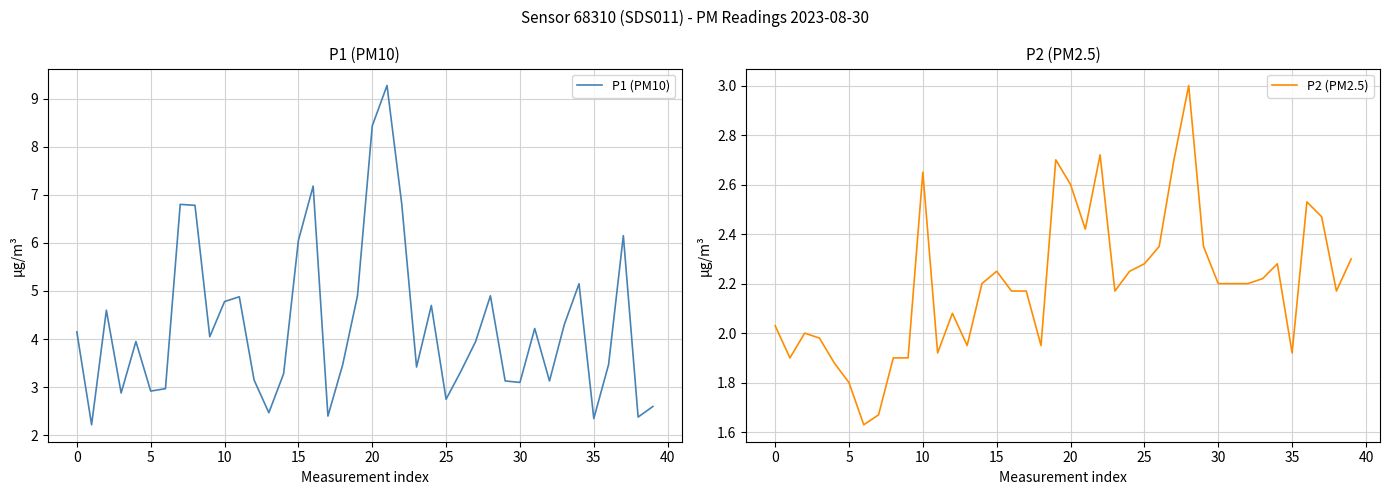

The P1 (PM10) series shows 3.2 at 20. True or false?

False